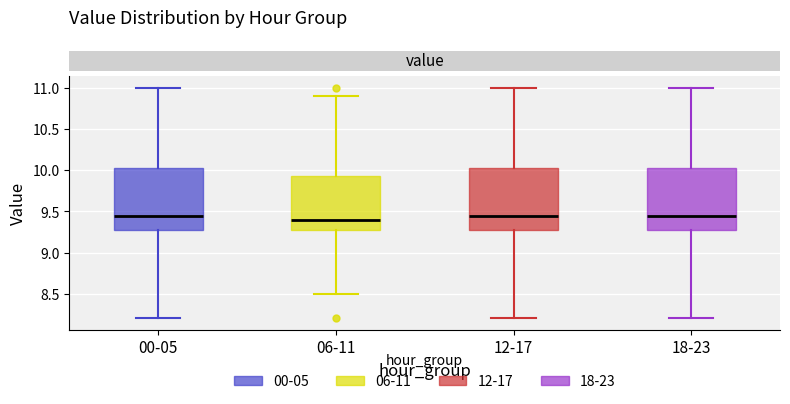

Reading left to right, read every box against the y-axis: the position of its median line, the range the box covers, and the ends of its whiskers. The values are not printed on the chart, so give them approximately, as read against the axis.

00-05: median 9.45, box 9.30 to 10.05, whiskers 8.20 to 11.00
06-11: median 9.40, box 9.30 to 9.95, whiskers 8.50 to 10.90
12-17: median 9.45, box 9.30 to 10.05, whiskers 8.20 to 11.00
18-23: median 9.45, box 9.30 to 10.05, whiskers 8.20 to 11.00